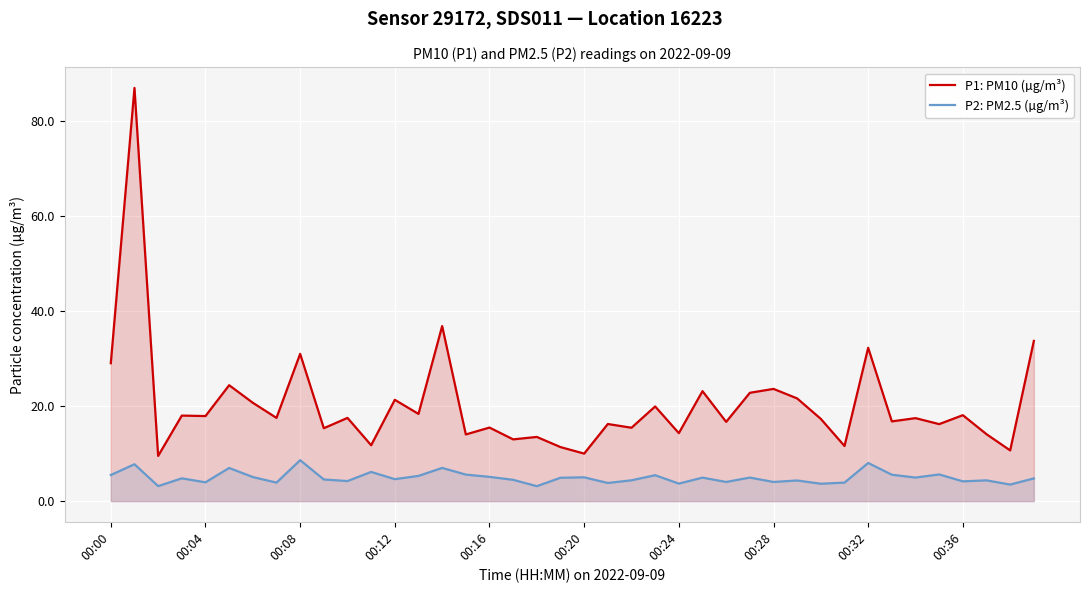

What is the maximum value for P1: PM10 (µg/m³)?

87.1